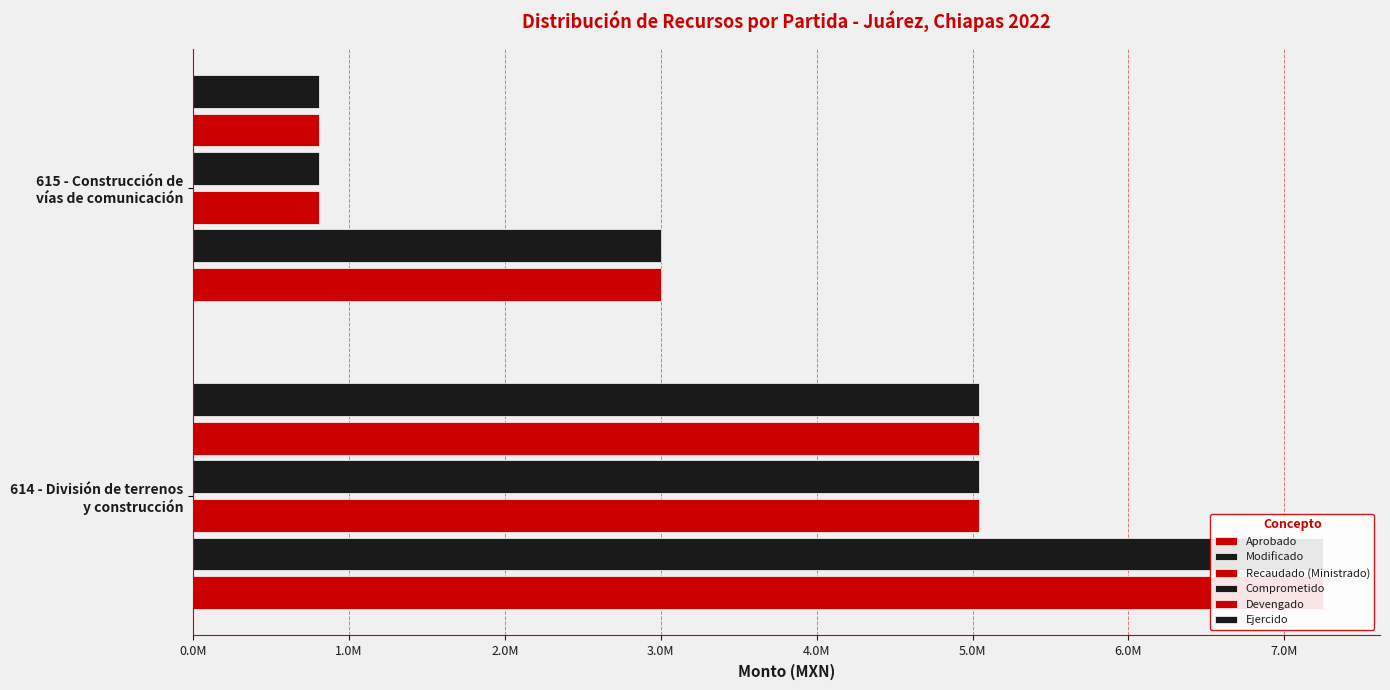

At how many categories does at least one series exceed 990330?

2